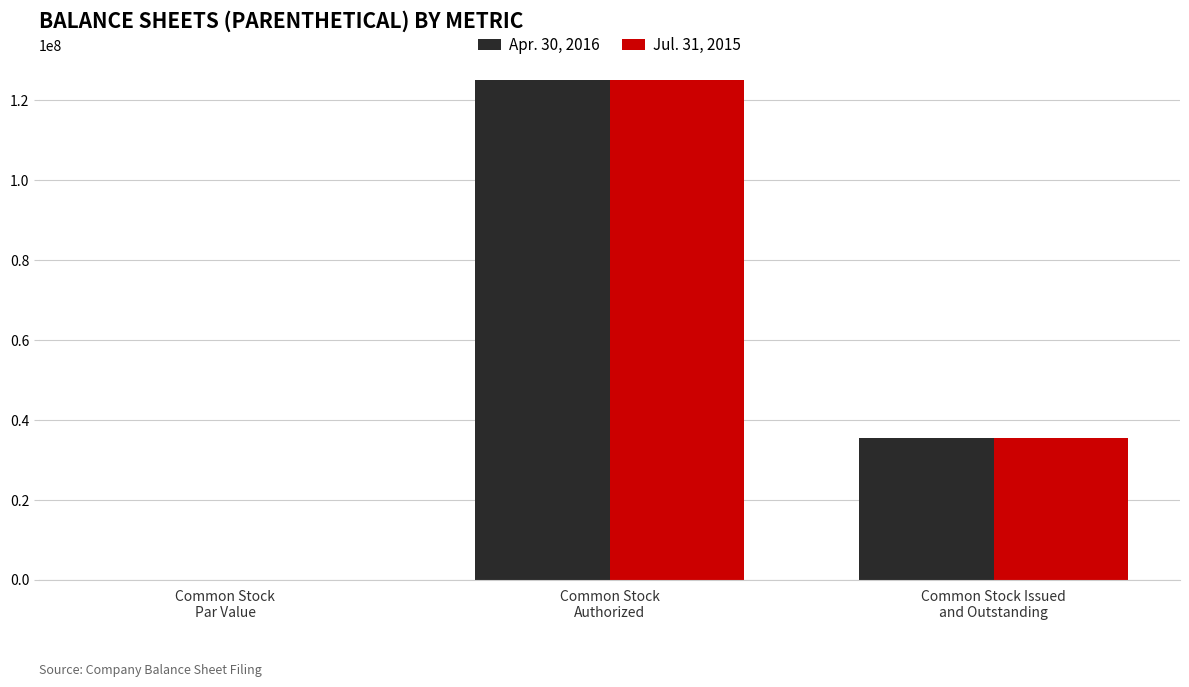

At which label is Jul. 31, 2015 closest to 62500000?

Common Stock Issued
and Outstanding